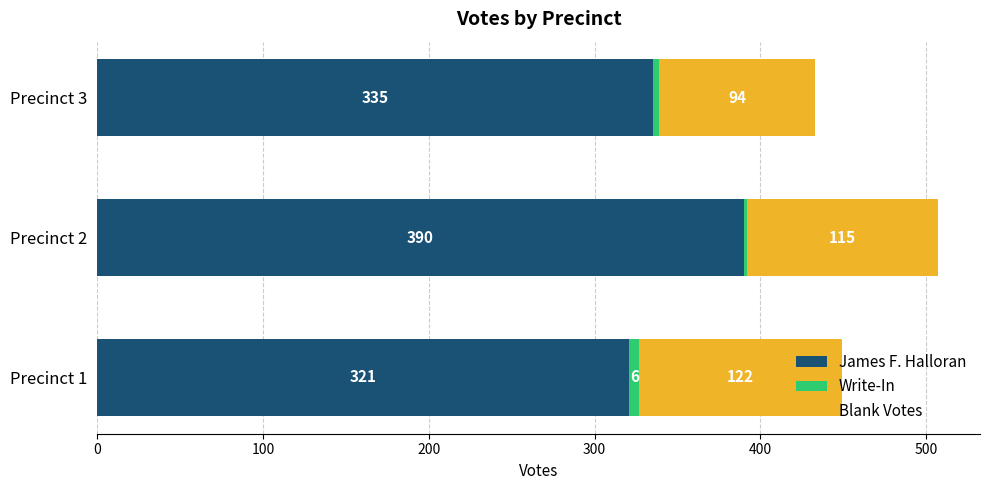

Which category has the highest value in the James F. Halloran series?

Precinct 2